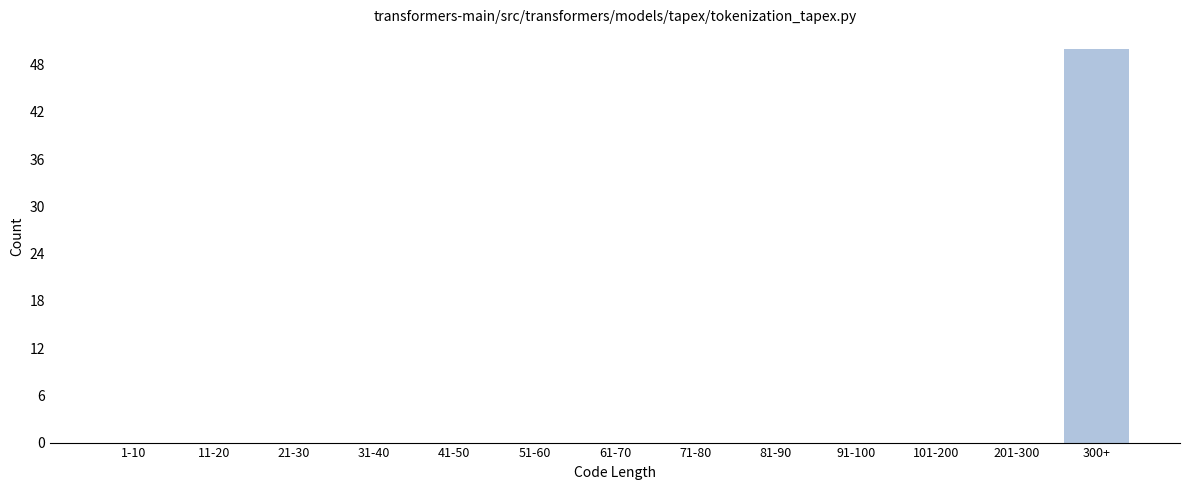

Reading left to right, list all the values displayed in this chart.

1-10=0	11-20=0	21-30=0	31-40=0	41-50=0	51-60=0	61-70=0	71-80=0	81-90=0	91-100=0	101-200=0	201-300=0	300+=50